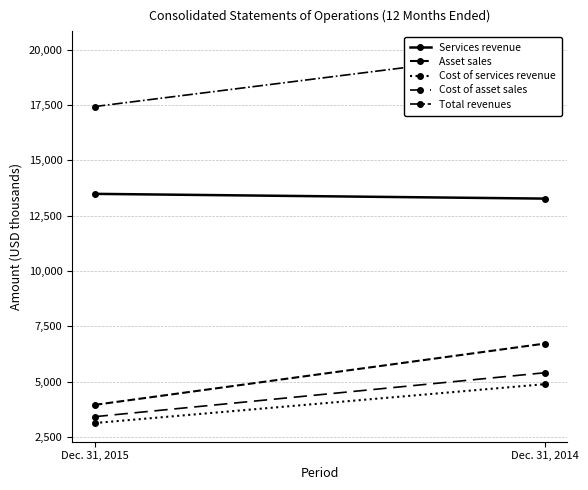

Count the number of categories in the chart.

2